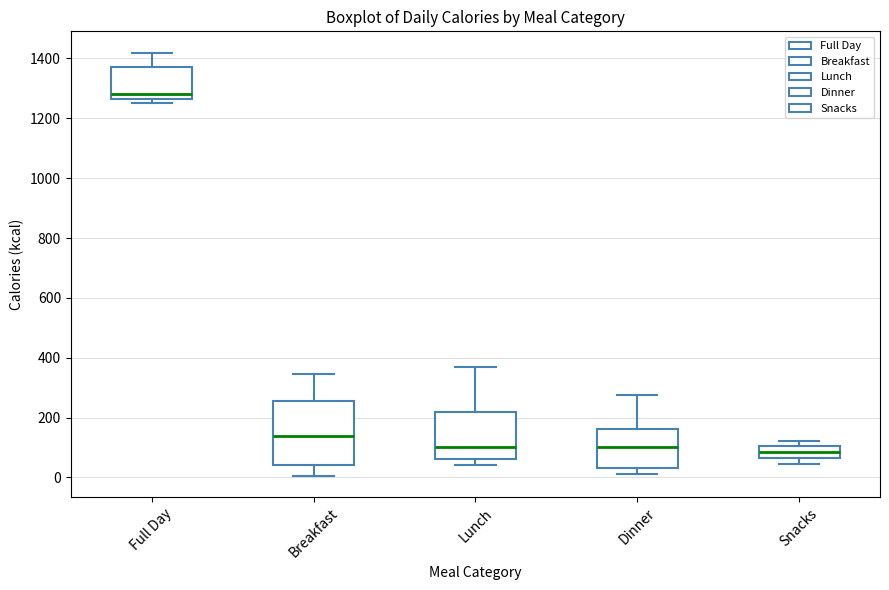

Which box is the tallest, from its lower edge to its upper edge?

Breakfast